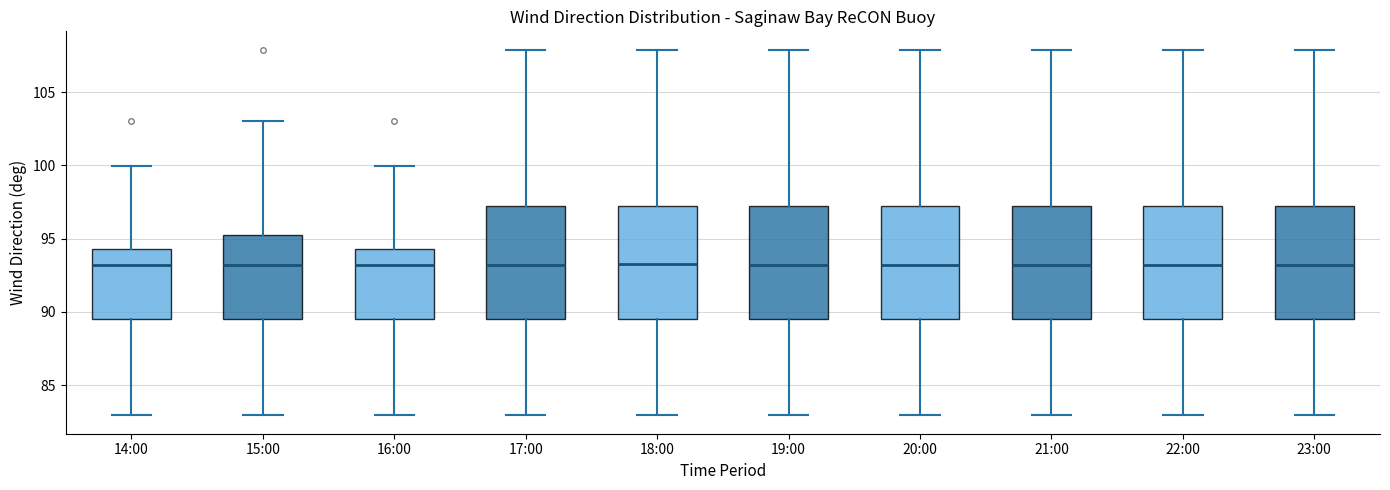

Reading left to right, transcribe this box plot: for each box, give where its median line is, the range the box spans, and where its two whiskers end, as read against the y-axis. The values are not printed on the chart, so give them approximately, as read against the axis.

14:00: median 93.0, box 89.5 to 94.5, whiskers 83.0 to 100.0
15:00: median 93.0, box 89.5 to 95.0, whiskers 83.0 to 103.0
16:00: median 93.0, box 89.5 to 94.5, whiskers 83.0 to 100.0
17:00: median 93.0, box 89.5 to 97.0, whiskers 83.0 to 108.0
18:00: median 93.0, box 89.5 to 97.0, whiskers 83.0 to 108.0
19:00: median 93.0, box 89.5 to 97.0, whiskers 83.0 to 108.0
20:00: median 93.0, box 89.5 to 97.0, whiskers 83.0 to 108.0
21:00: median 93.0, box 89.5 to 97.0, whiskers 83.0 to 108.0
22:00: median 93.0, box 89.5 to 97.0, whiskers 83.0 to 108.0
23:00: median 93.0, box 89.5 to 97.0, whiskers 83.0 to 108.0